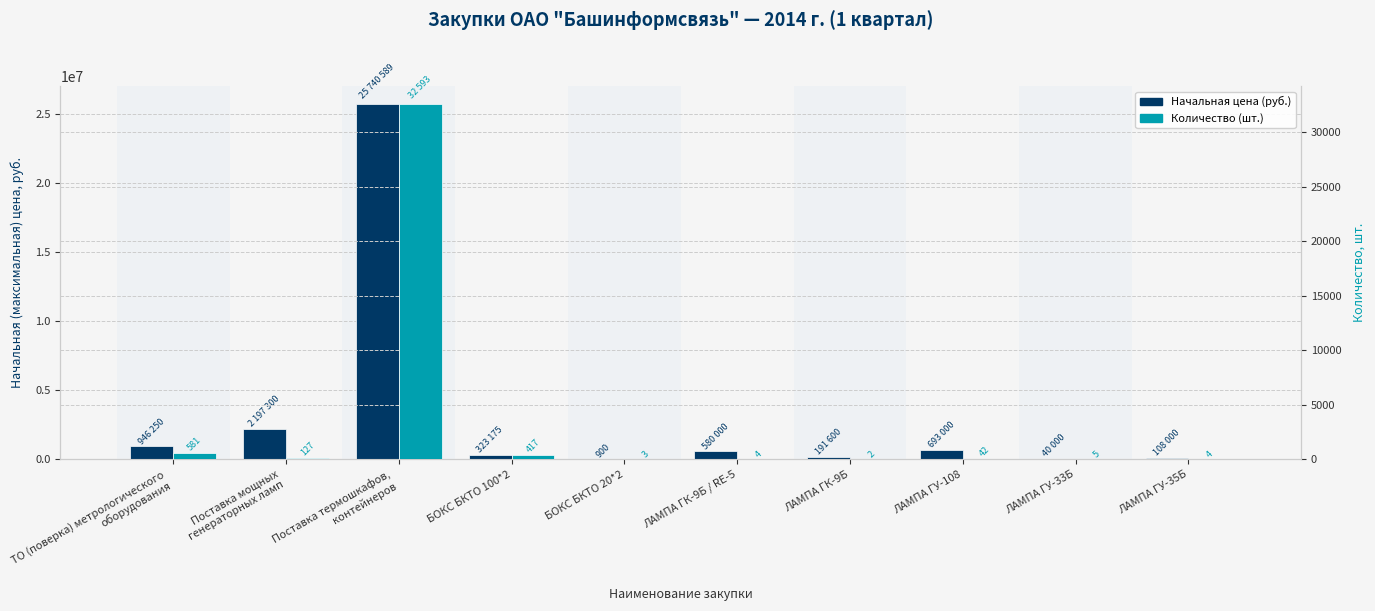

Reading left to right, list all the values displayed in this chart.

Начальная цена (руб.): ТО (поверка) метрологического
оборудования=946250	Поставка мощных
генераторных ламп=2197300	Поставка термошкафов,
контейнеров=25740589	БОКС БКТО 100*2=323175	БОКС БКТО 20*2=900	ЛАМПА ГК-9Б / RE-5=580000	ЛАМПА ГК-9Б=191600	ЛАМПА ГУ-108=693000	ЛАМПА ГУ-33Б=40000	ЛАМПА ГУ-35Б=108000
Количество (шт.): ТО (поверка) метрологического
оборудования=581	Поставка мощных
генераторных ламп=127	Поставка термошкафов,
контейнеров=32593	БОКС БКТО 100*2=417	БОКС БКТО 20*2=3	ЛАМПА ГК-9Б / RE-5=4	ЛАМПА ГК-9Б=2	ЛАМПА ГУ-108=42	ЛАМПА ГУ-33Б=5	ЛАМПА ГУ-35Б=4